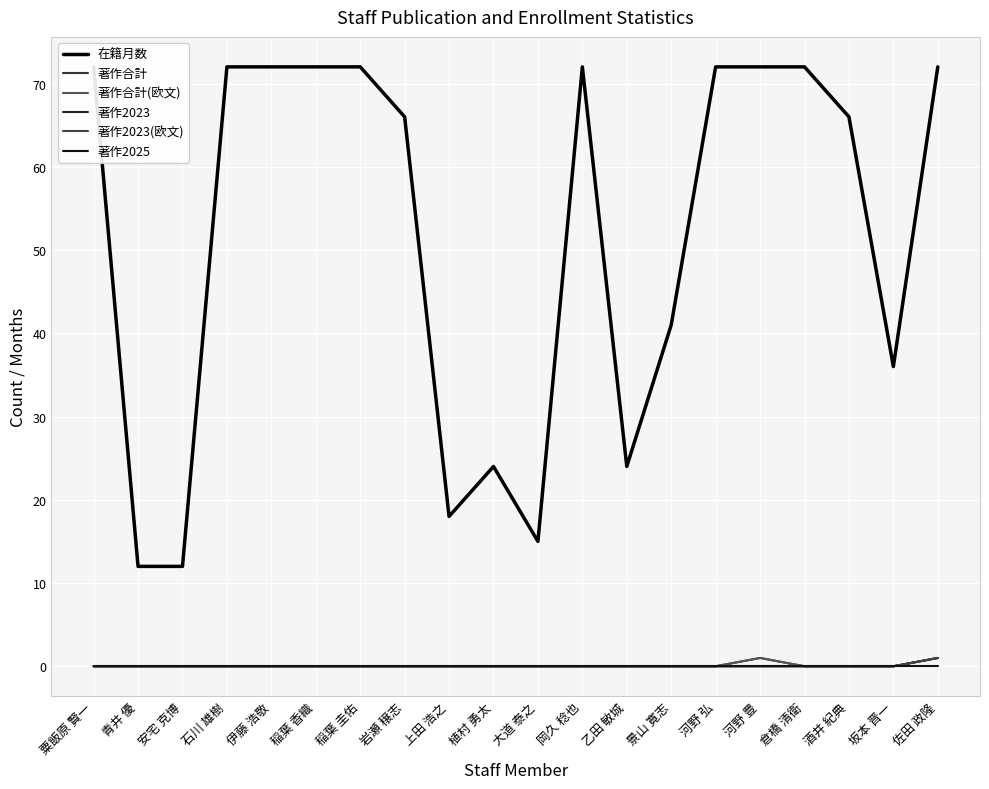

List the series in order of their peak value, highest first.

在籍月数, 著作合計, 著作合計(欧文), 著作2023, 著作2023(欧文), 著作2025